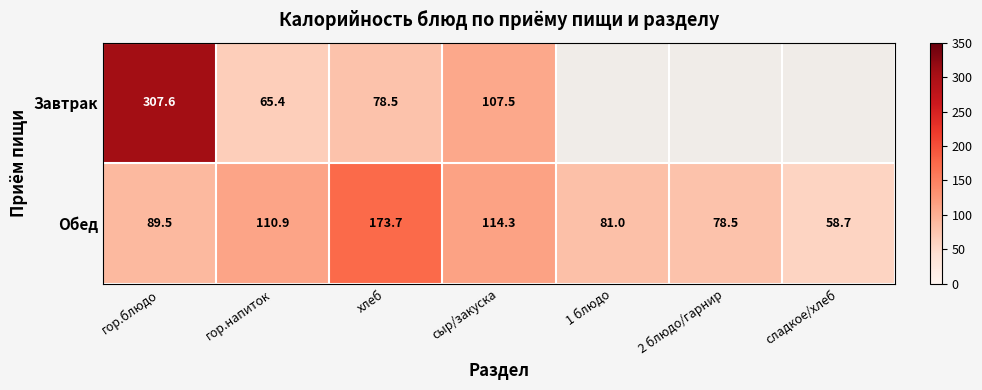

At which category is the sum across all series the highest?

гор.блюдо